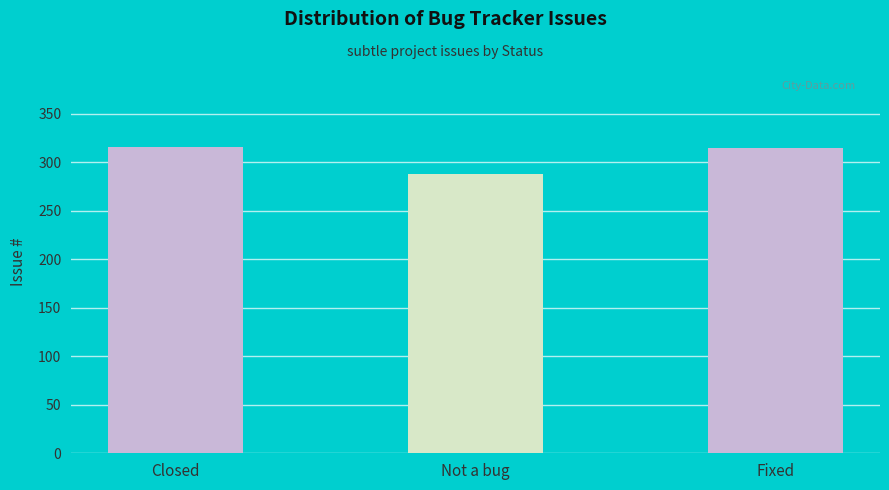

The value at Fixed is 315. True or false?

True